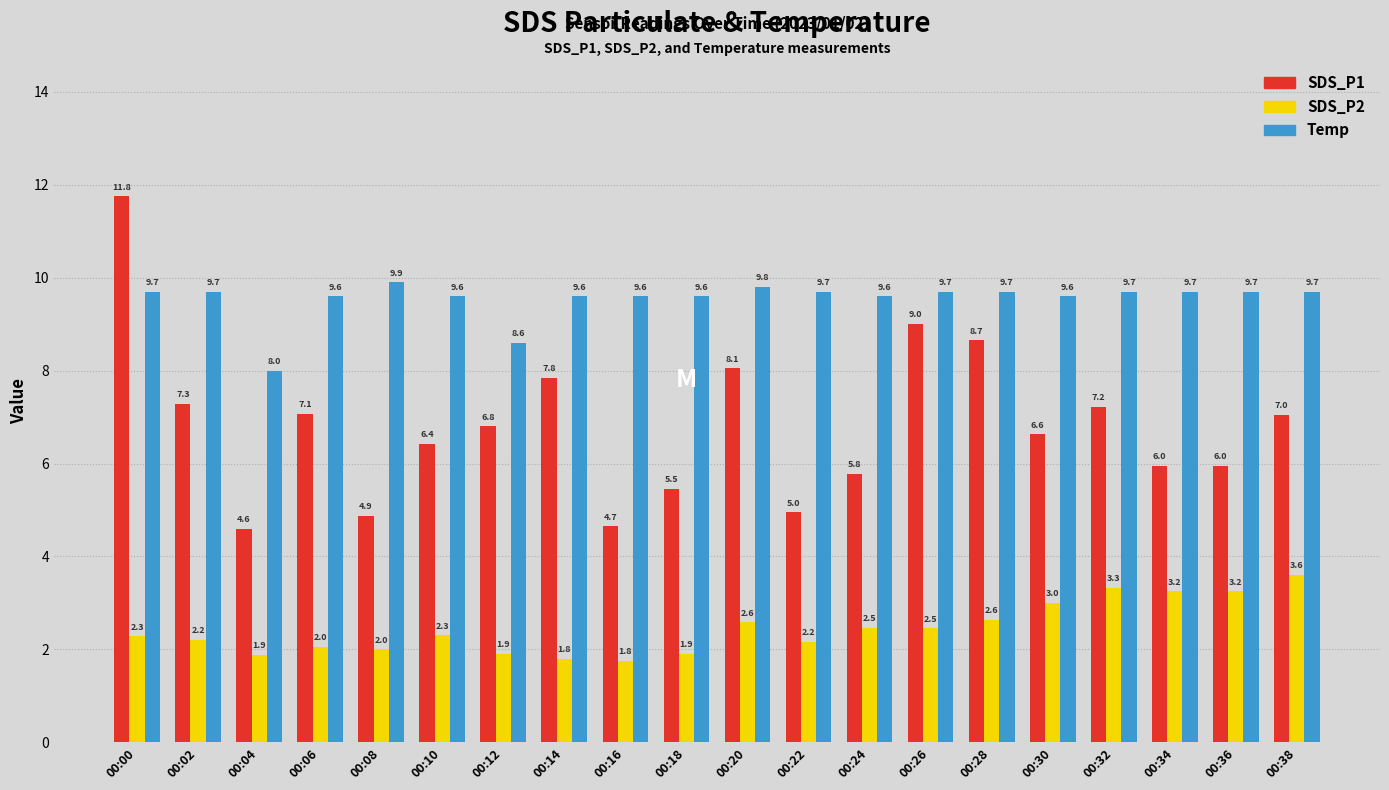

Does the chart contain stacked bars?

No